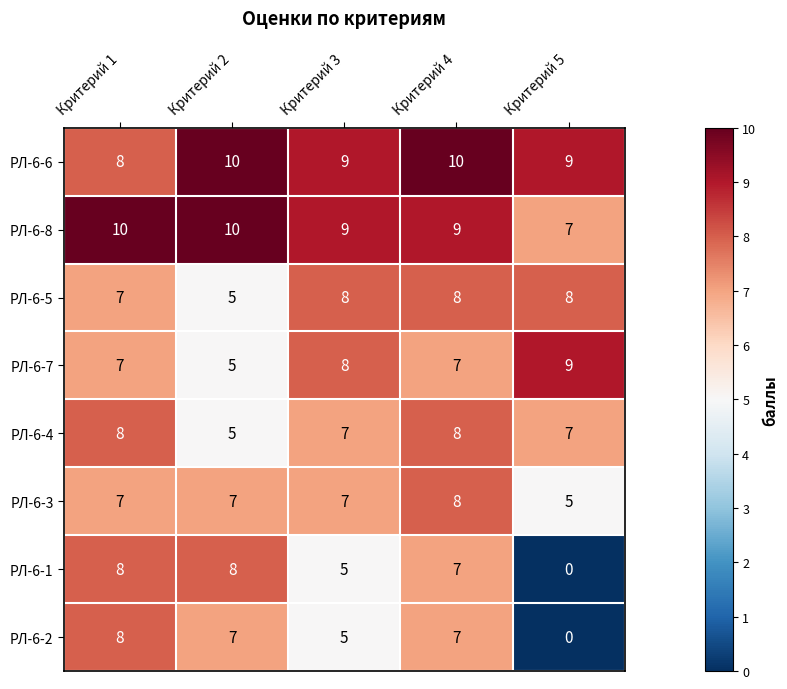

Which category has the lowest value in the РЛ-6-8 series?

Критерий 5